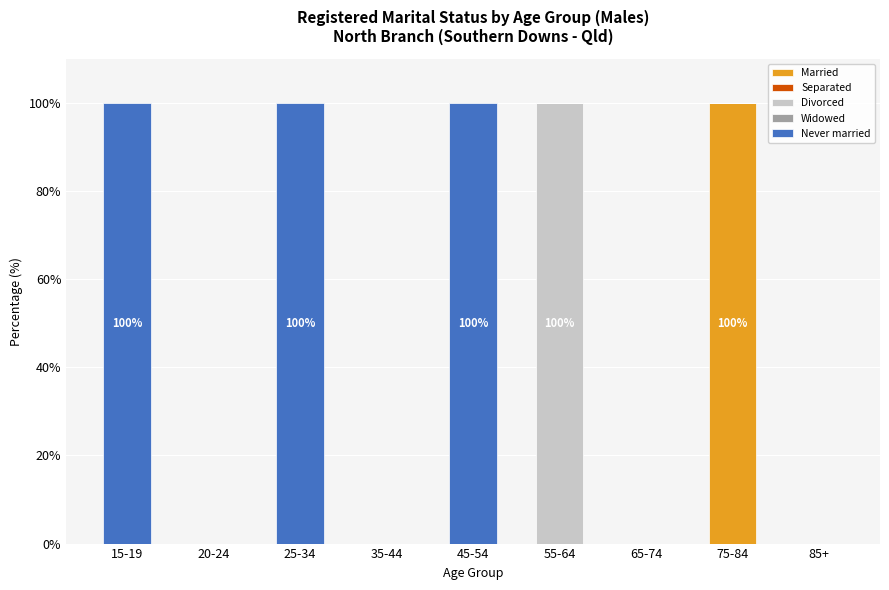

The Married series shows 100 at 75-84. True or false?

True